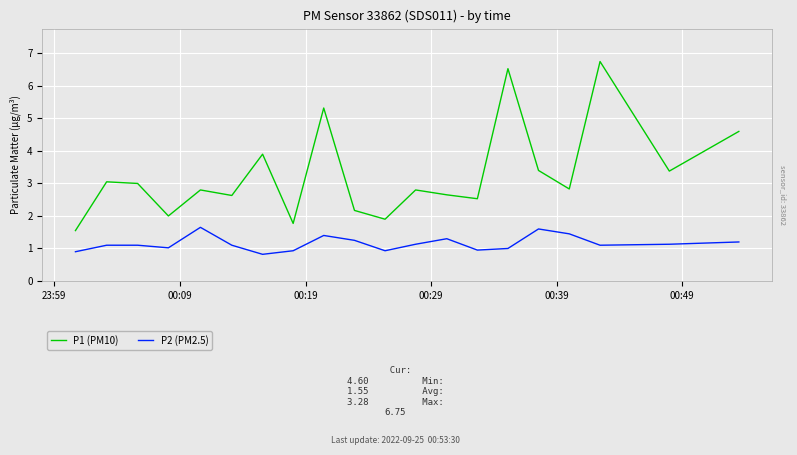

True or false: P1 (PM10) has more than 2 points higher than both neighbors.

True